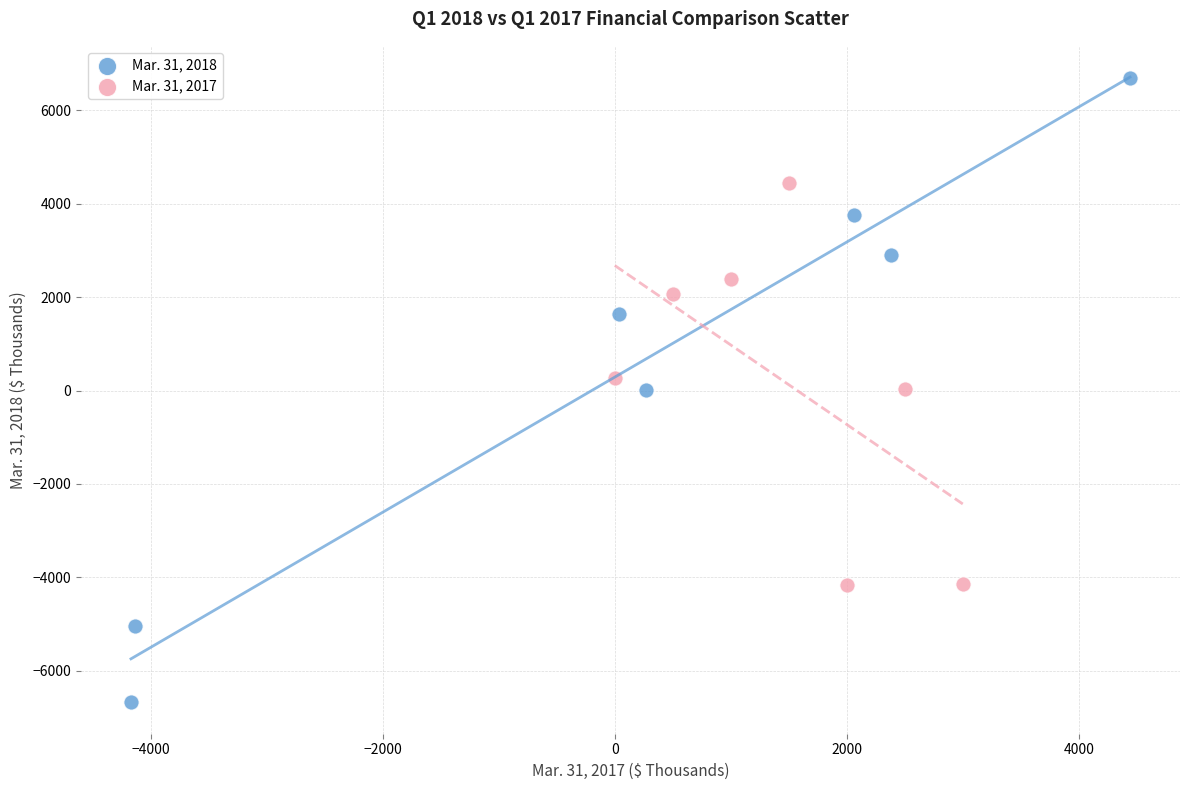

Which series reaches the minimum Y coordinate?

Mar. 31, 2018